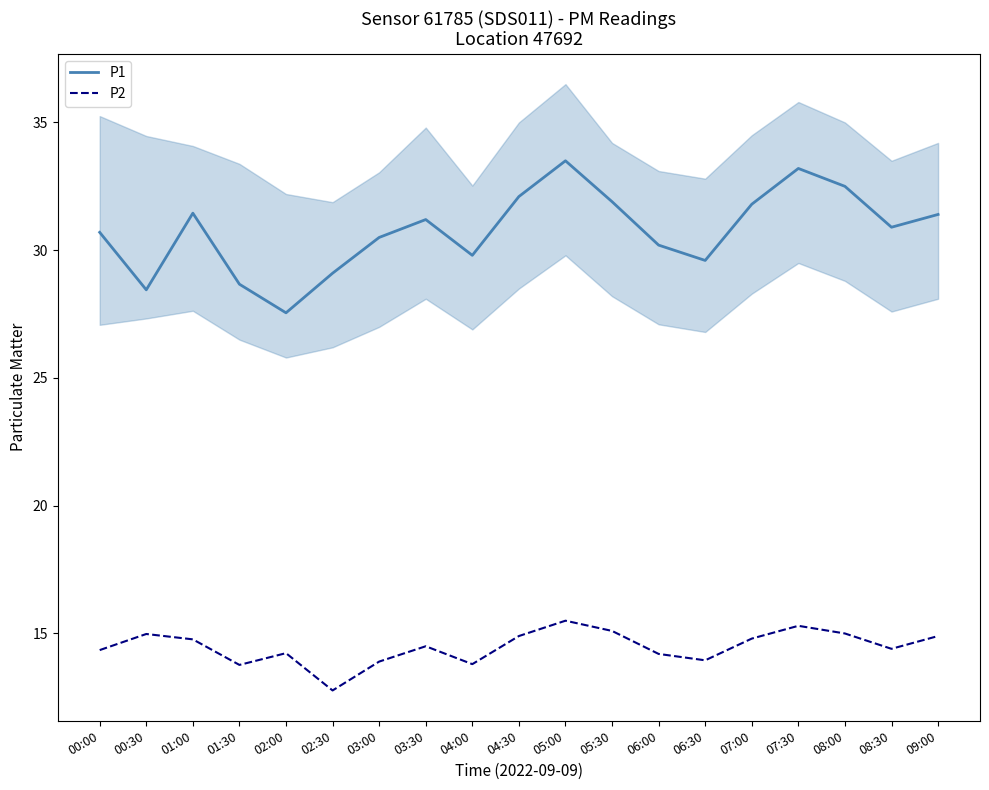

Which series has the widest spread of values?

P1